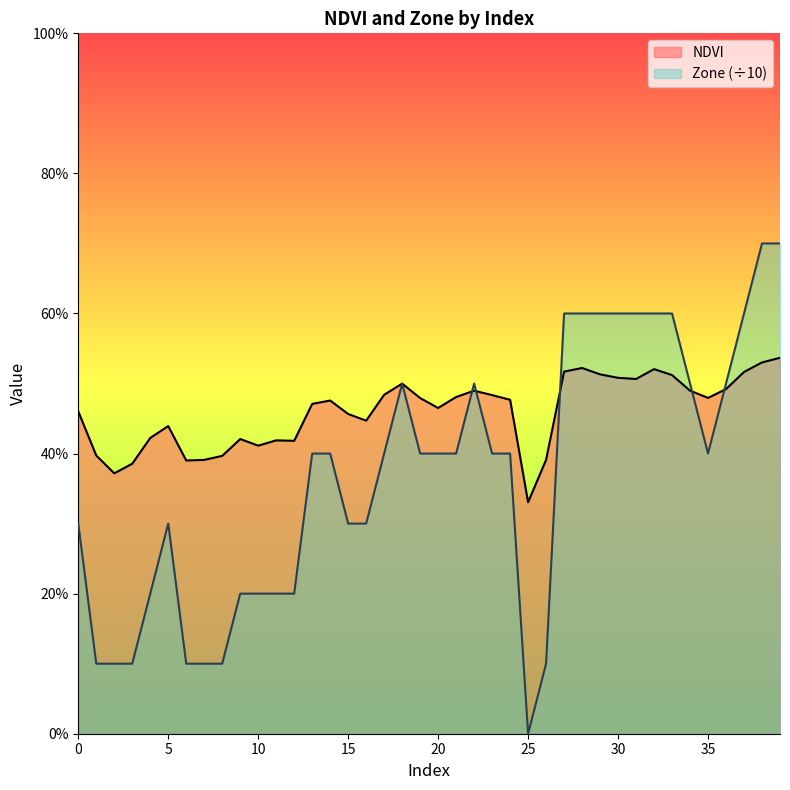

Which series ends up on top after the final intersection of Zone and NDVI?

Zone